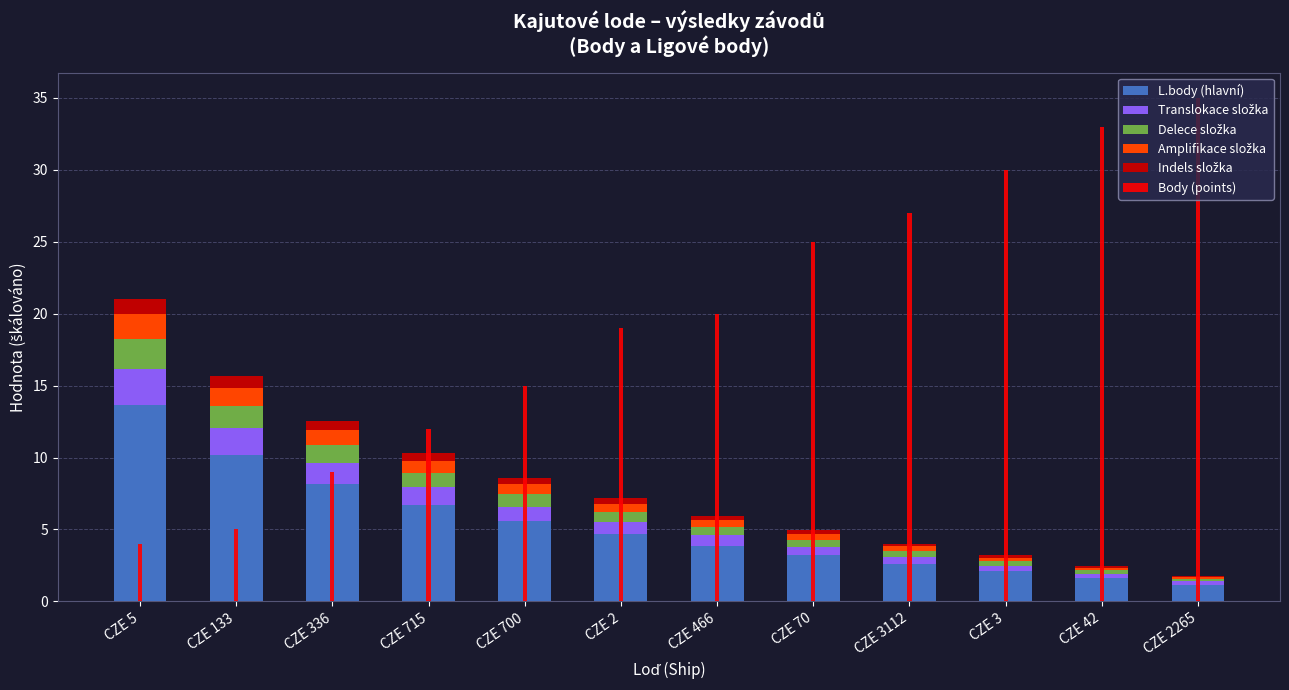

What is the total value across all series at CZE 336?

21.5